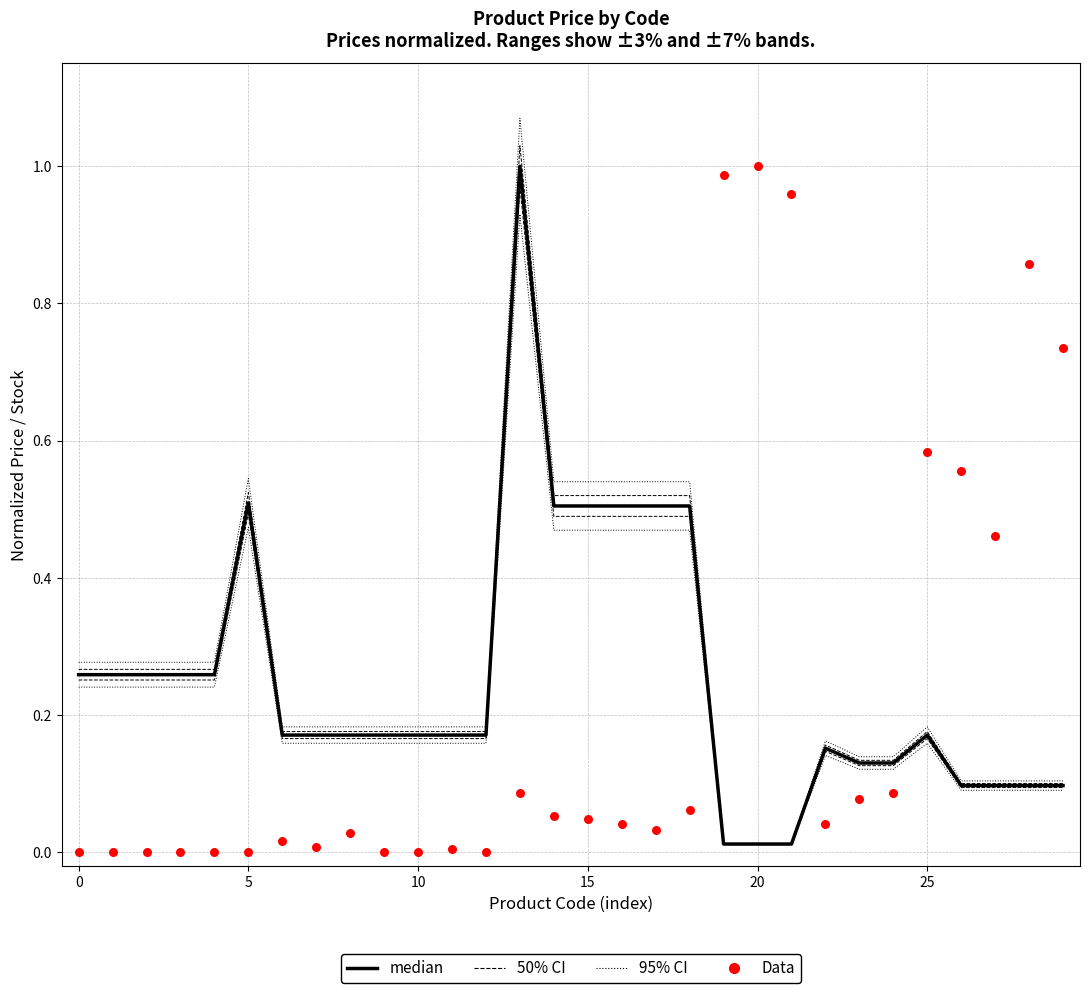

Which series has the largest total across all categories?

median